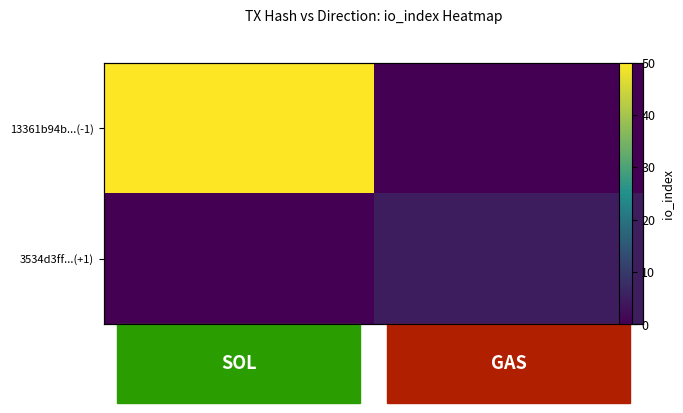

Rank the series by their maximum value, from highest to lowest.

13361b94b...(-1), 3534d3ff...(+1)